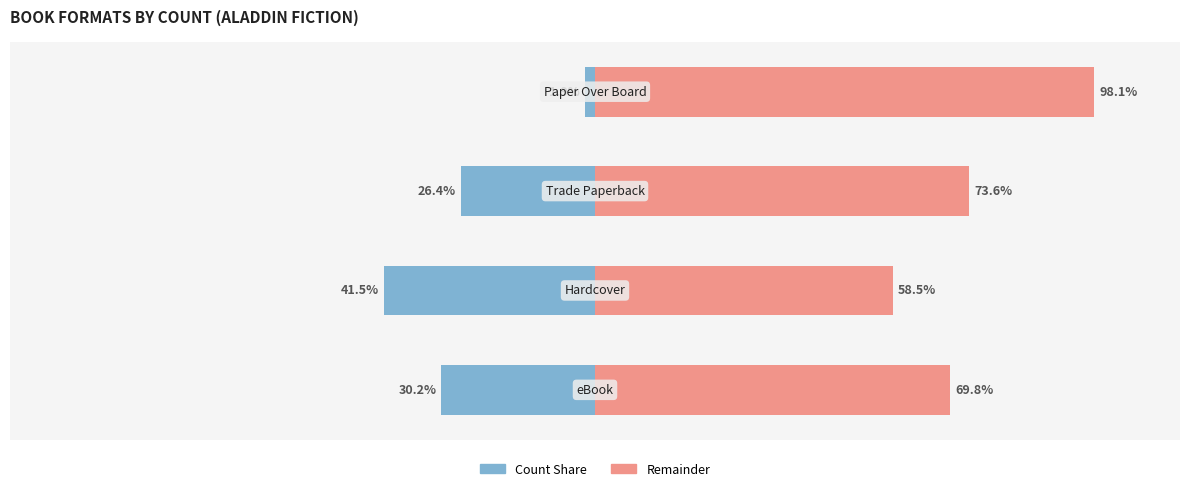

The Female series shows 7 at Hardcover. True or false?

False